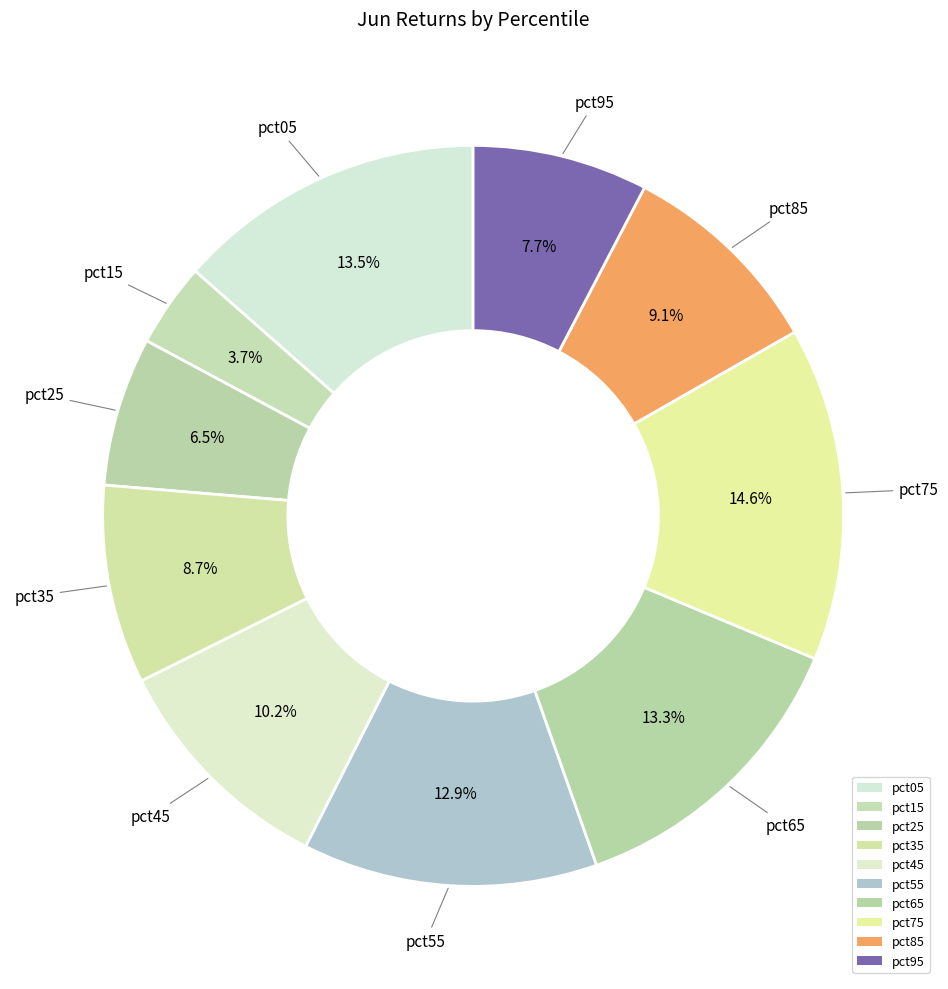

To the nearest percent, what is the combined percentage of pct45 and pct85?

19%